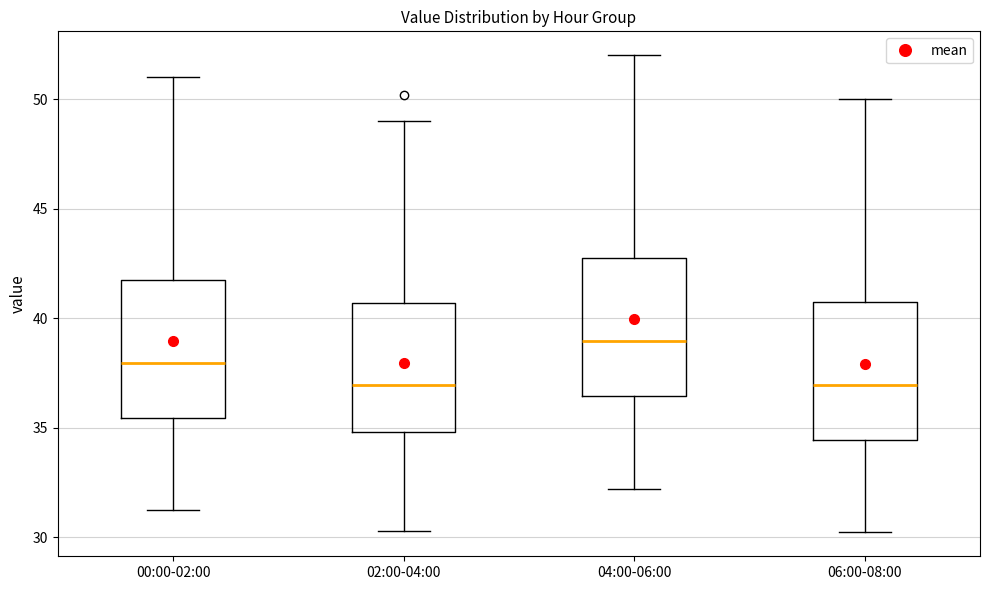

Reading left to right, transcribe this box plot: for each box, give where its median line is, the range the box spans, and where its two whiskers end, as read against the y-axis. The values are not printed on the chart, so give them approximately, as read against the axis.

00:00-02:00: median 38.0, box 35.5 to 42.0, whiskers 31.0 to 51.0
02:00-04:00: median 37.0, box 35.0 to 40.5, whiskers 30.5 to 49.0
04:00-06:00: median 39.0, box 36.5 to 43.0, whiskers 32.0 to 52.0
06:00-08:00: median 37.0, box 34.5 to 41.0, whiskers 30.0 to 50.0